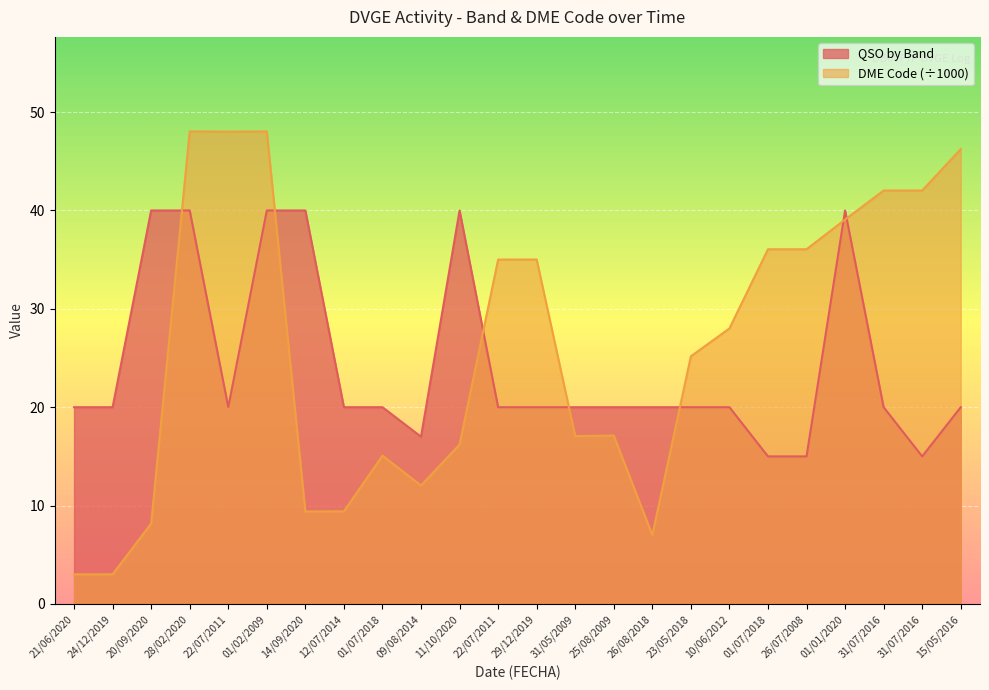

What is the difference between the QSO by Band values at 22/07/2011 and 01/07/2018?

5.0